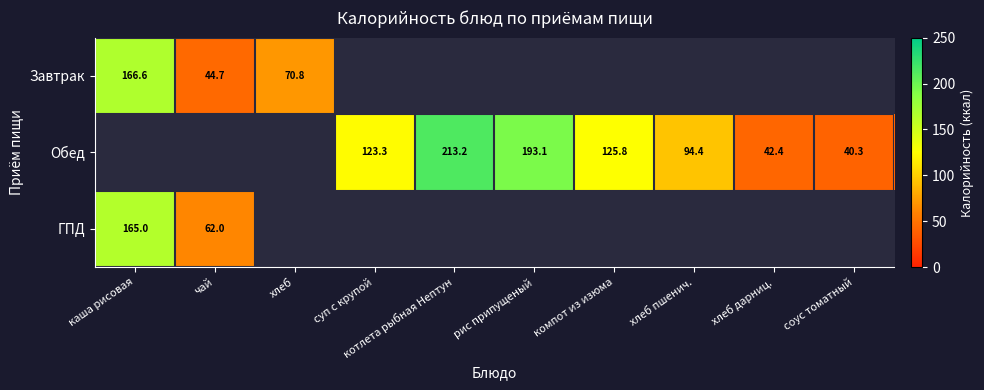

Is it true that Обед equals 85.9 at суп с крупой?

False